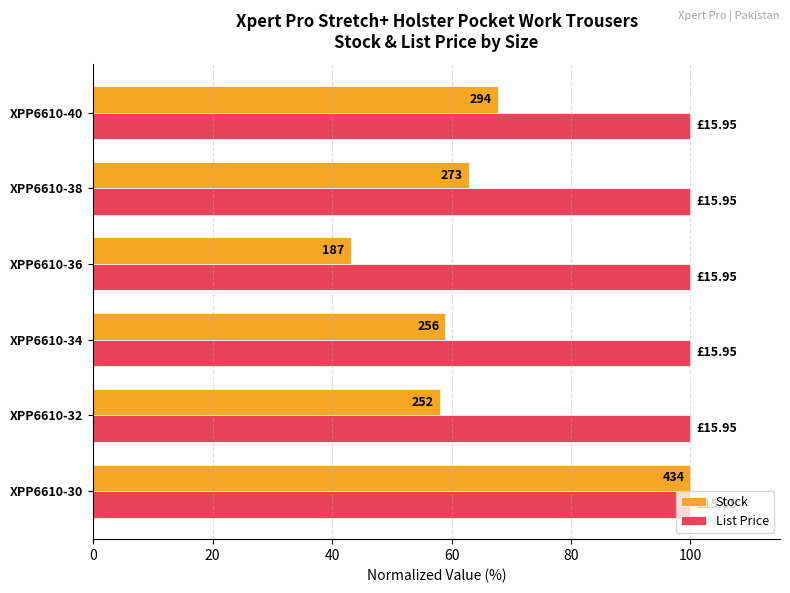

What are all the series names shown in the legend?

Stock, List Price